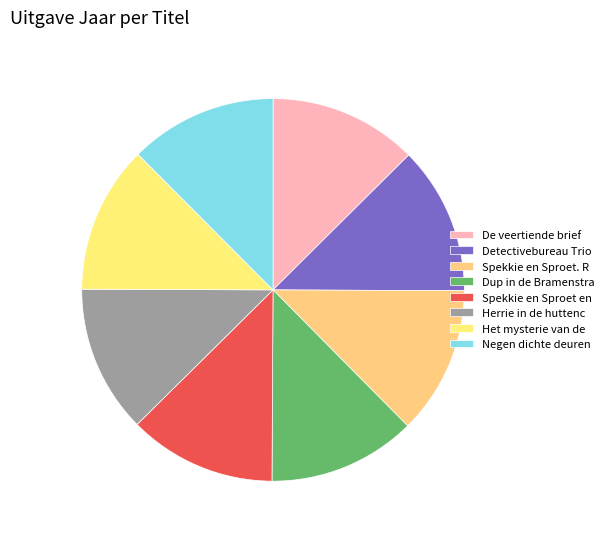

Rank the categories by value from highest to lowest.

De veertiende brief, Detectivebureau Trio & Co., Spekkie en Sproet. Raadsels, Dup in de Bramenstraat, Spekkie en Sproet en het geheim, Herrie in de huttenclub, Het mysterie van de haarcirkels, Negen dichte deuren (en Misja)